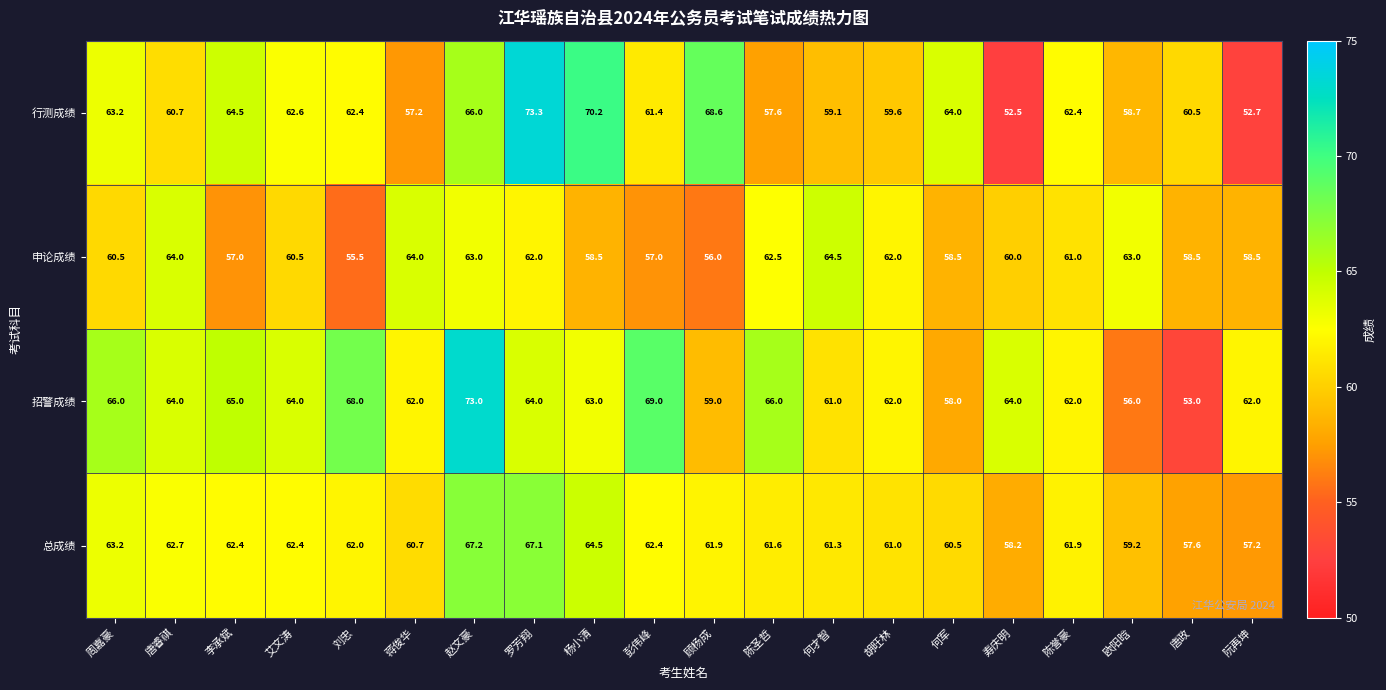

What is the maximum value for 行测成绩?

73.3